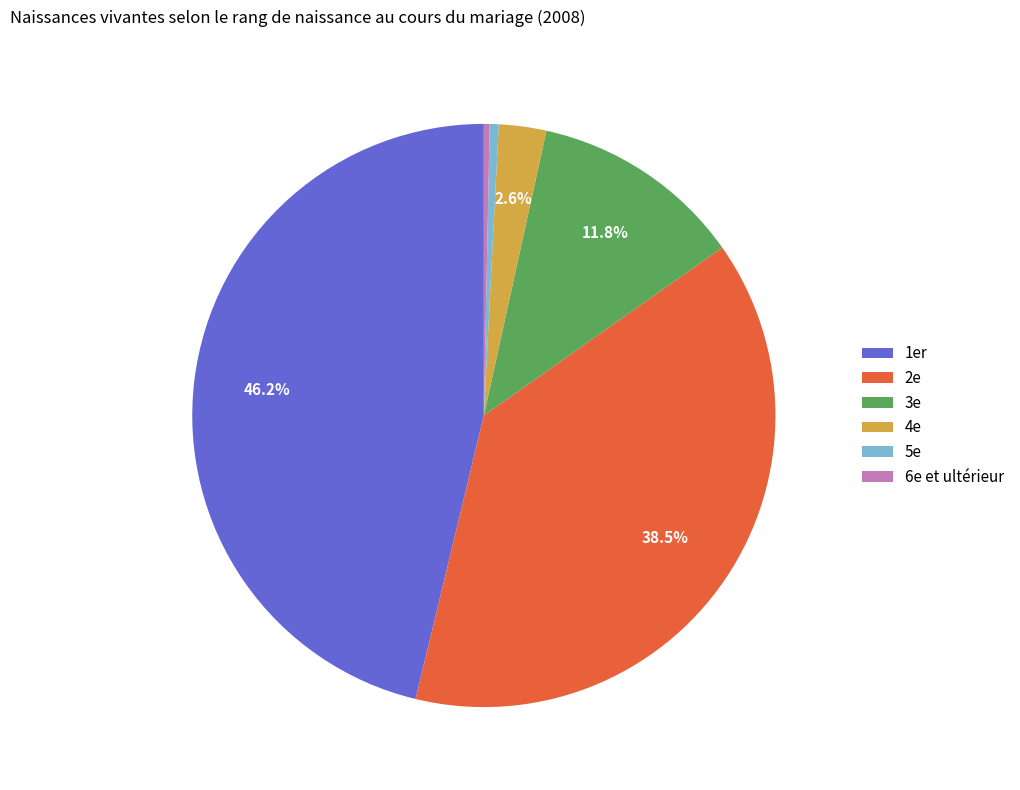

To the nearest percent, what is the combined percentage of 1er and 2e?

85%